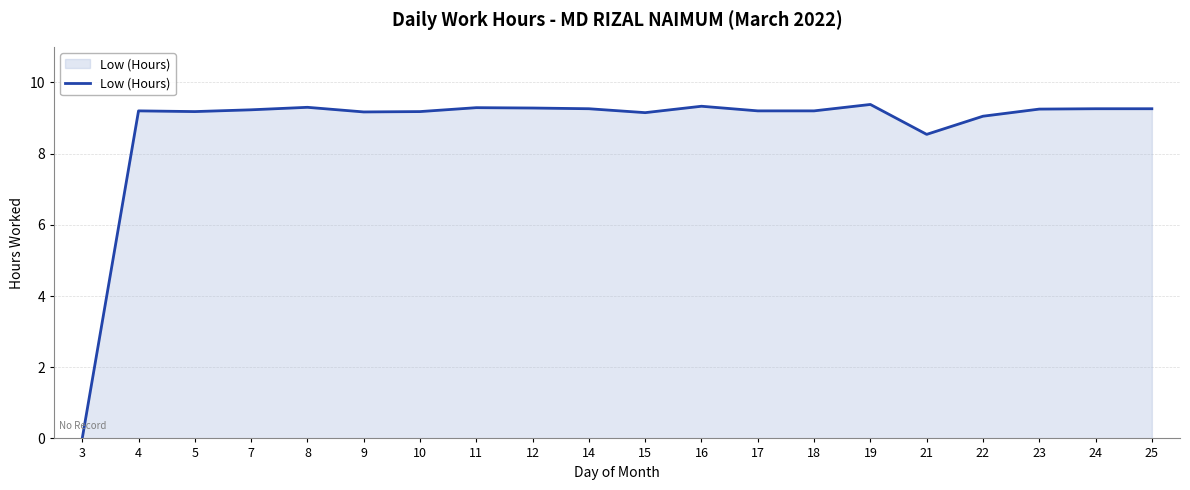

True or false: the data has more than 1 interior local peaks.

True